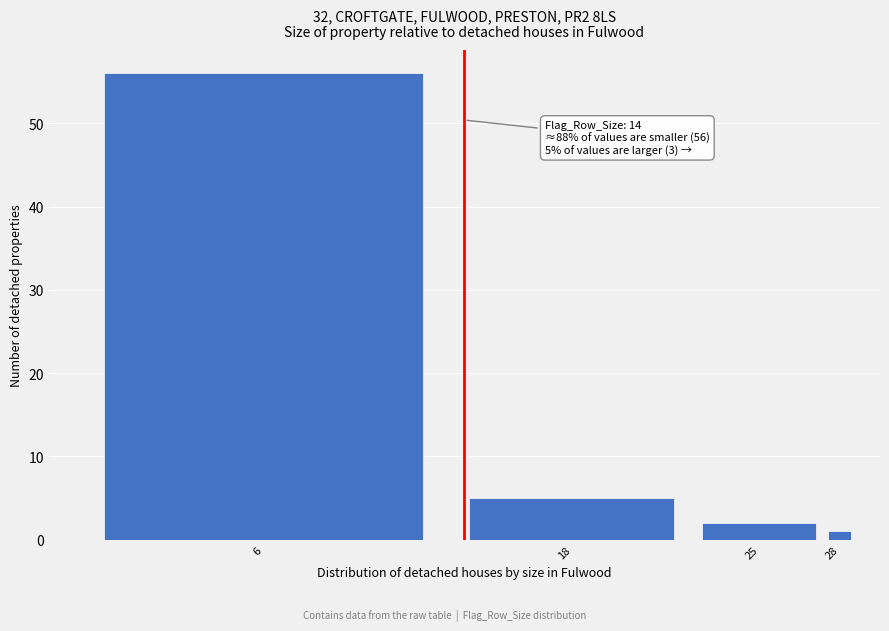

Reading left to right, what are all the values shown in this chart?

56	5	2	1